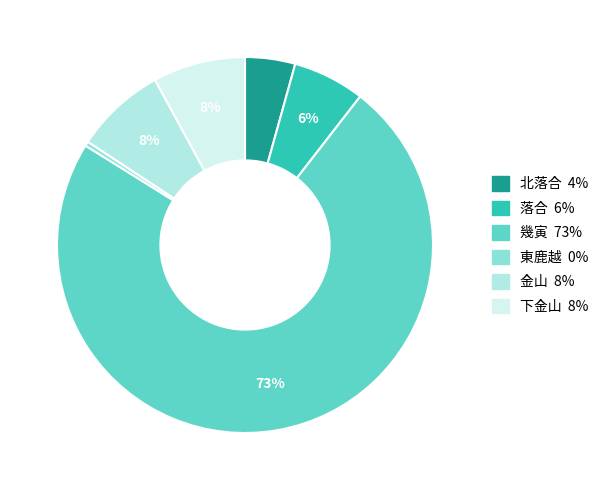

Is there a majority slice in this chart?

Yes